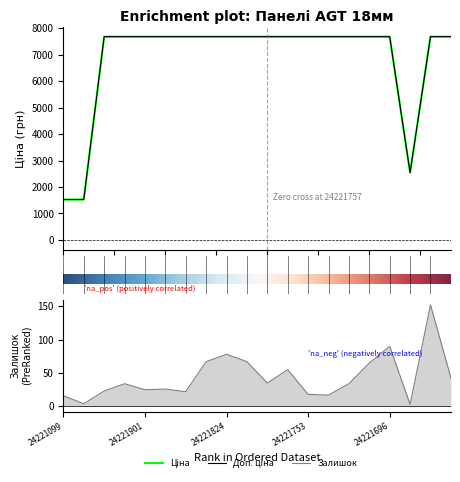

How many lines are shown in the chart?

3